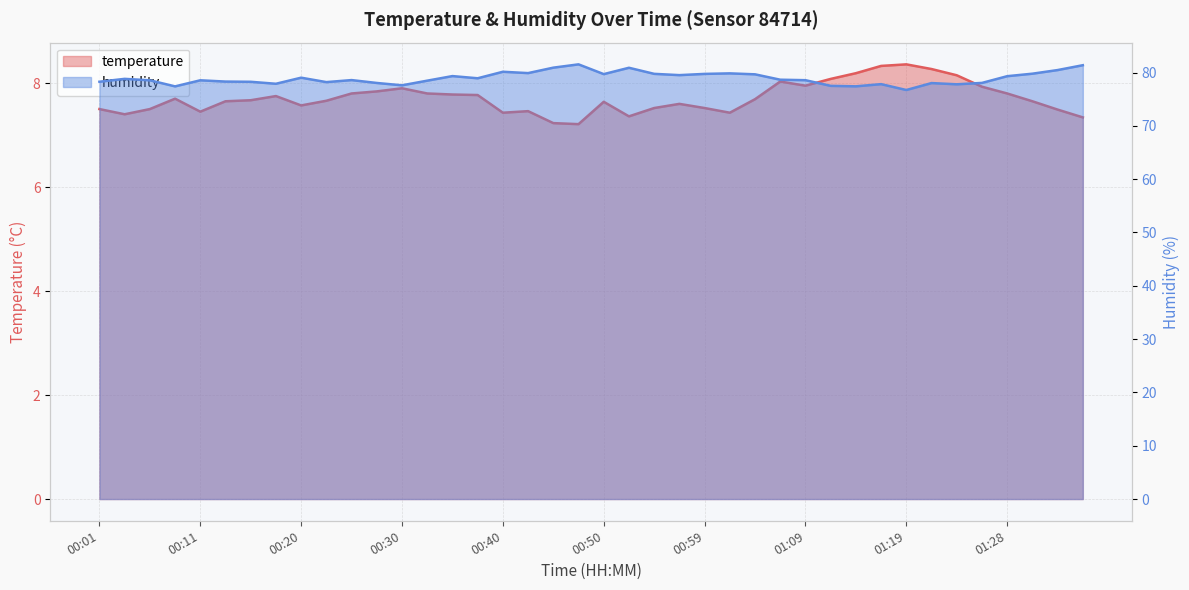

True or false: temperature and humidity intersect in this chart.

False